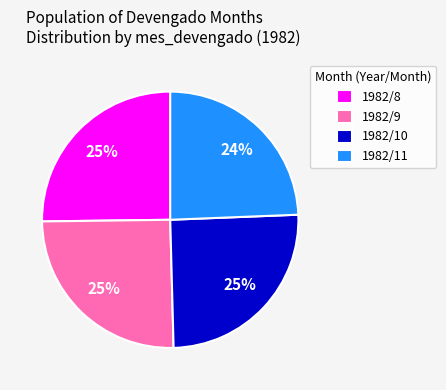

Which category has the smallest portion of the pie?

1982/11